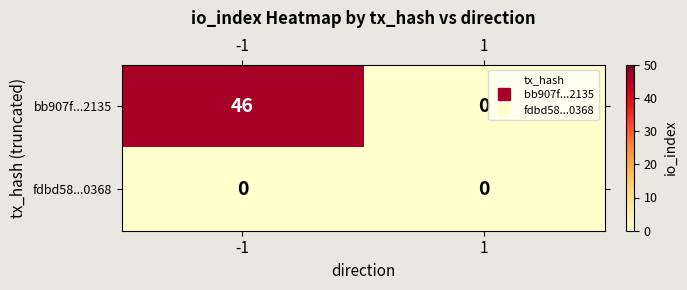

What is the sum of all bb907f...2135 values?

46